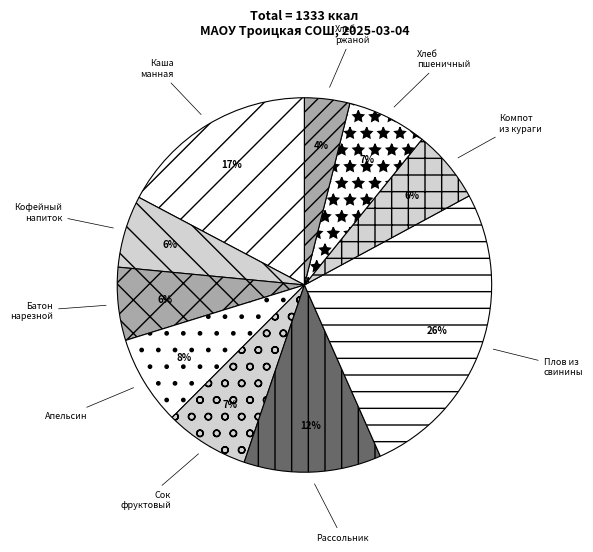

Approximately how many times larger is the value at Батон нарезной compared to Рассольник?

0.5